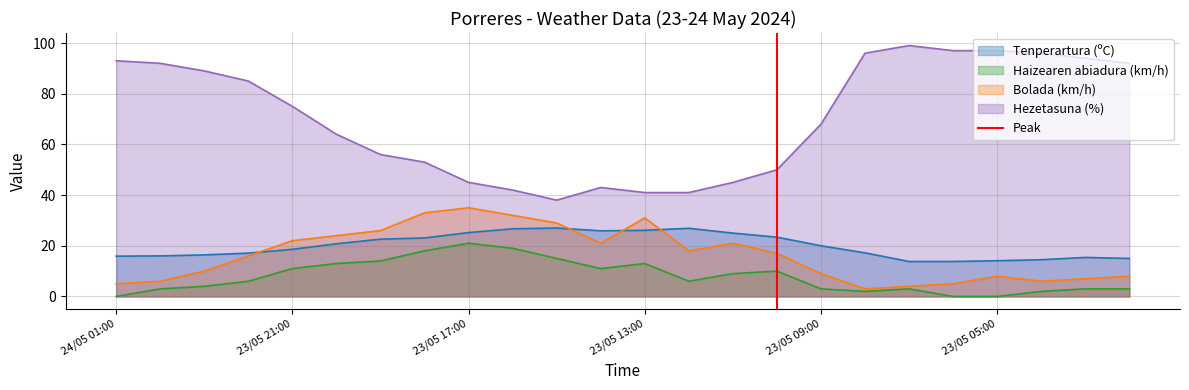

True or false: Haizearen abiadura (km/h) has a value of -11.4 at 24/05 01:00.

False